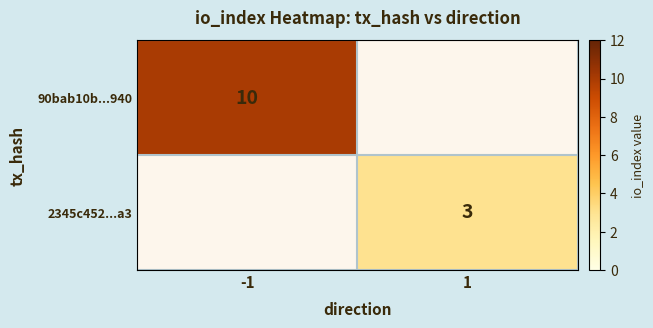

Is it true that 90bab10b...940 equals 10 at -1?

True